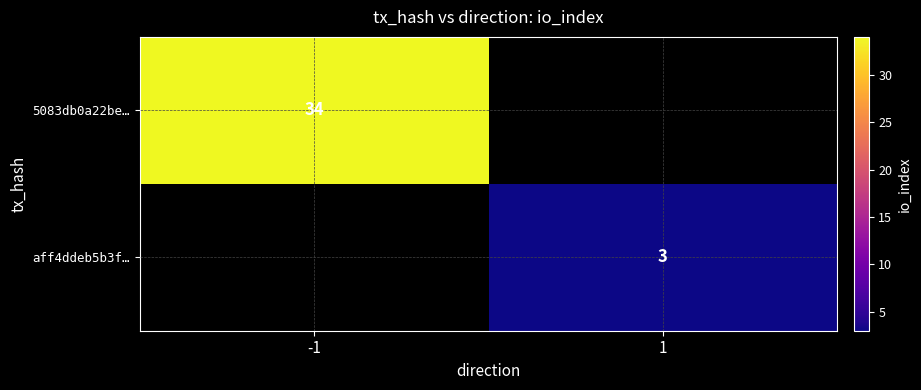

Is the value of aff4ddeb5b3f… at 1 greater than the value of 5083db0a22be… at -1?

No